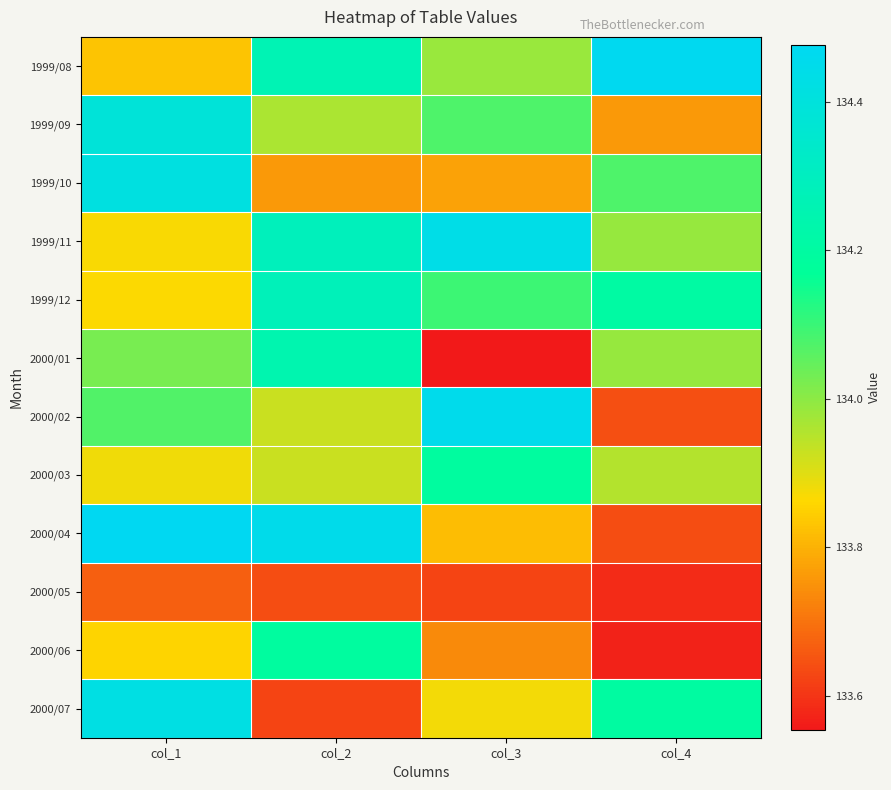

Between col_3 and col_4, which is larger?

col_4